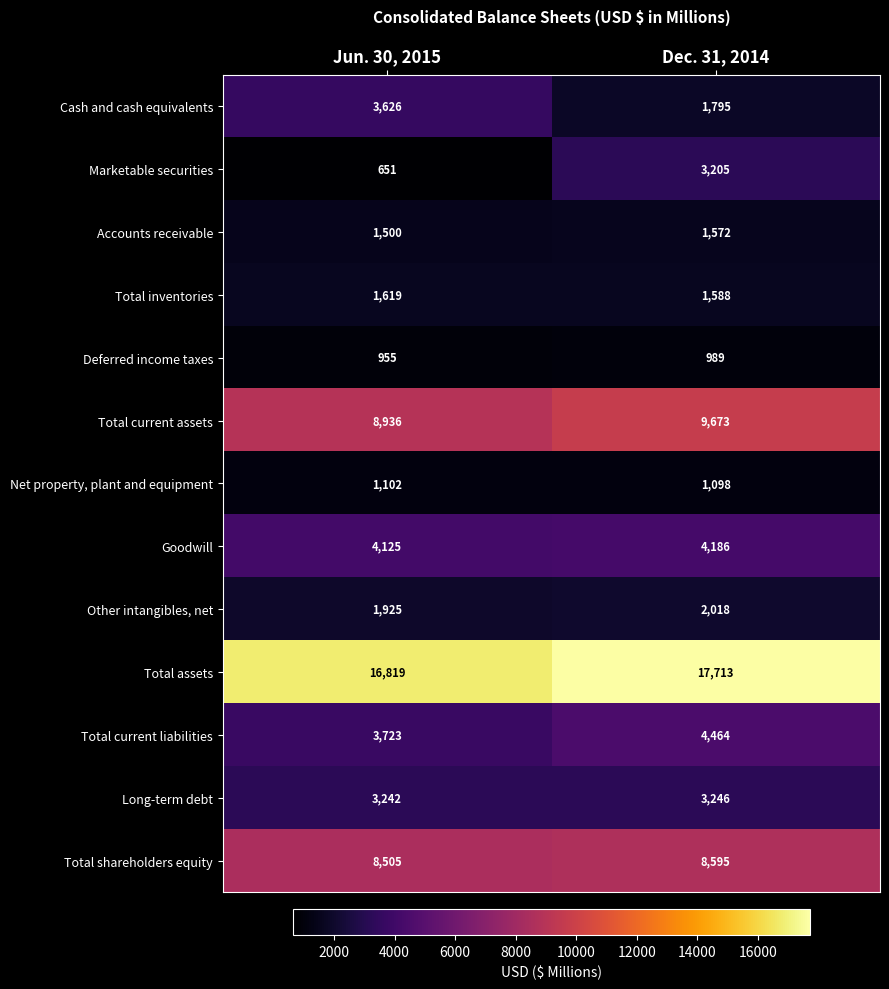

What is the minimum value shown in the chart?

651